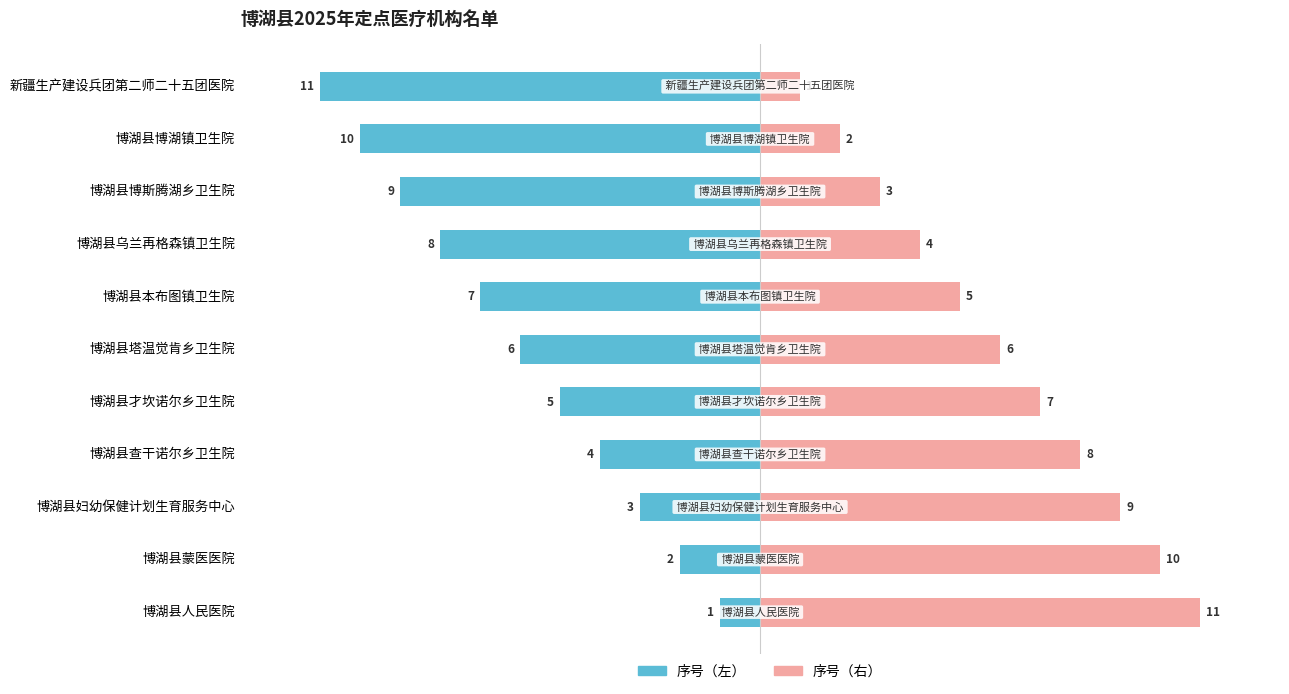

Between 6 and 10, which series saw the biggest shift?

序号（左）